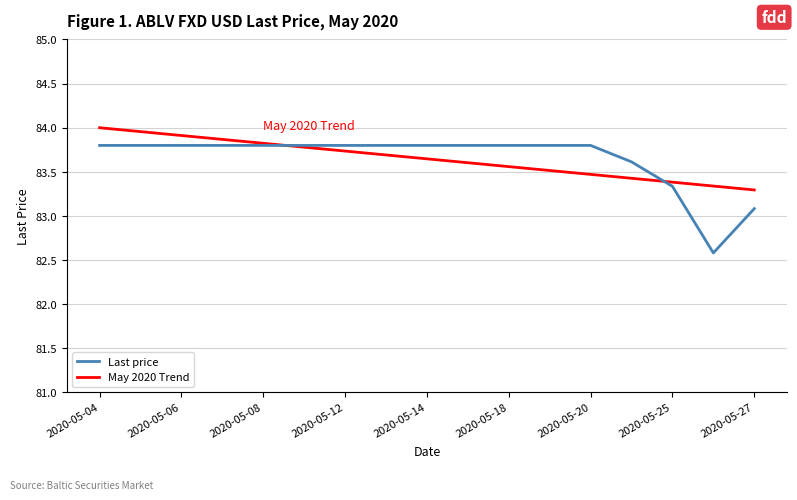

Which series has the largest range (max minus min)?

Last price